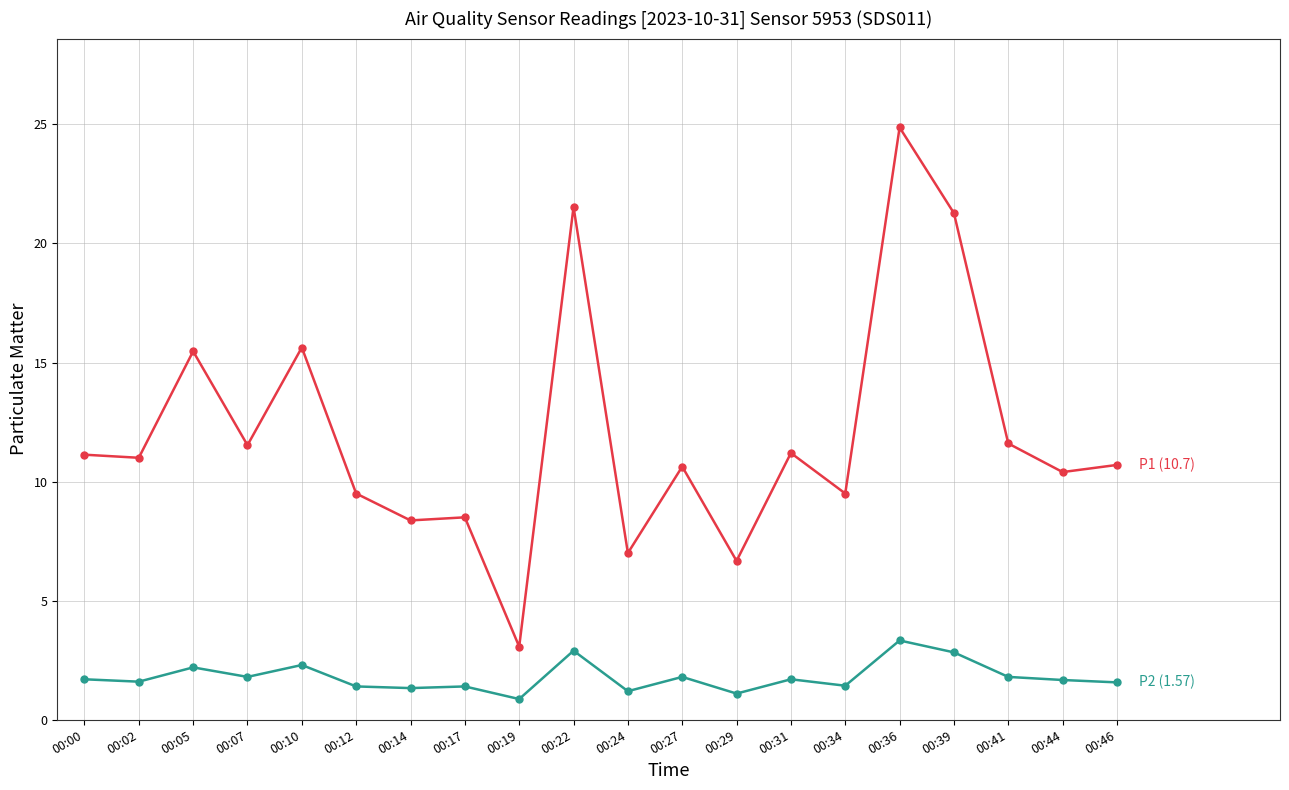

What is the minimum value shown in the chart?

0.9